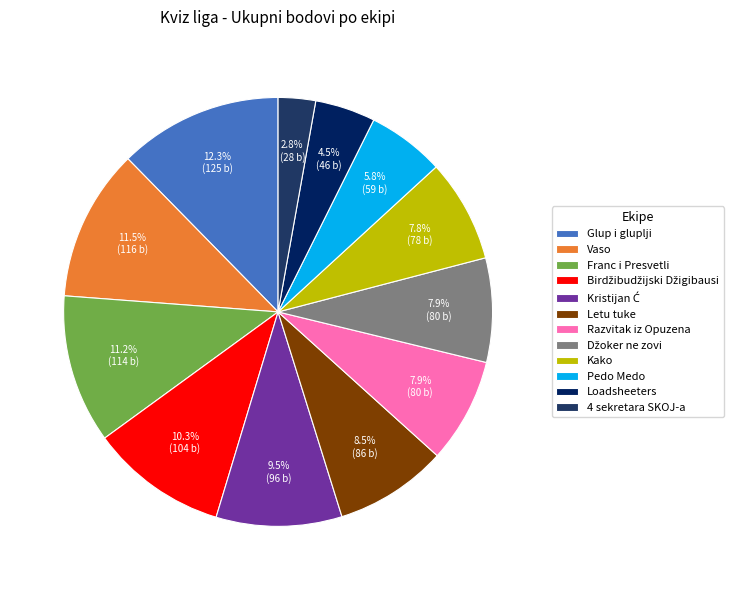

What is the ratio of the value at Loadsheeters to the value at Razvitak iz Opuzena?

0.6